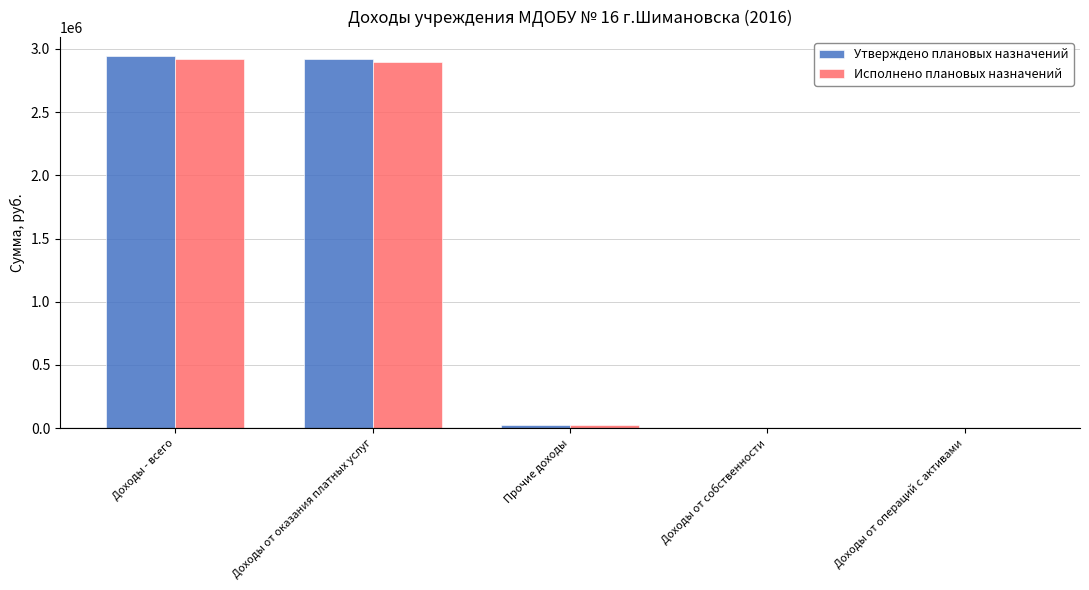

Reading left to right, list all the values displayed in this chart.

Утверждено плановых назначений: Доходы - всего=2945641.4	Доходы от оказания платных услуг=2923141.4	Прочие доходы=22500.0	Доходы от собственности=0.0	Доходы от операций с активами=0.0
Исполнено плановых назначений: Доходы - всего=2919415.7	Доходы от оказания платных услуг=2896915.7	Прочие доходы=22500.0	Доходы от собственности=0.0	Доходы от операций с активами=0.0